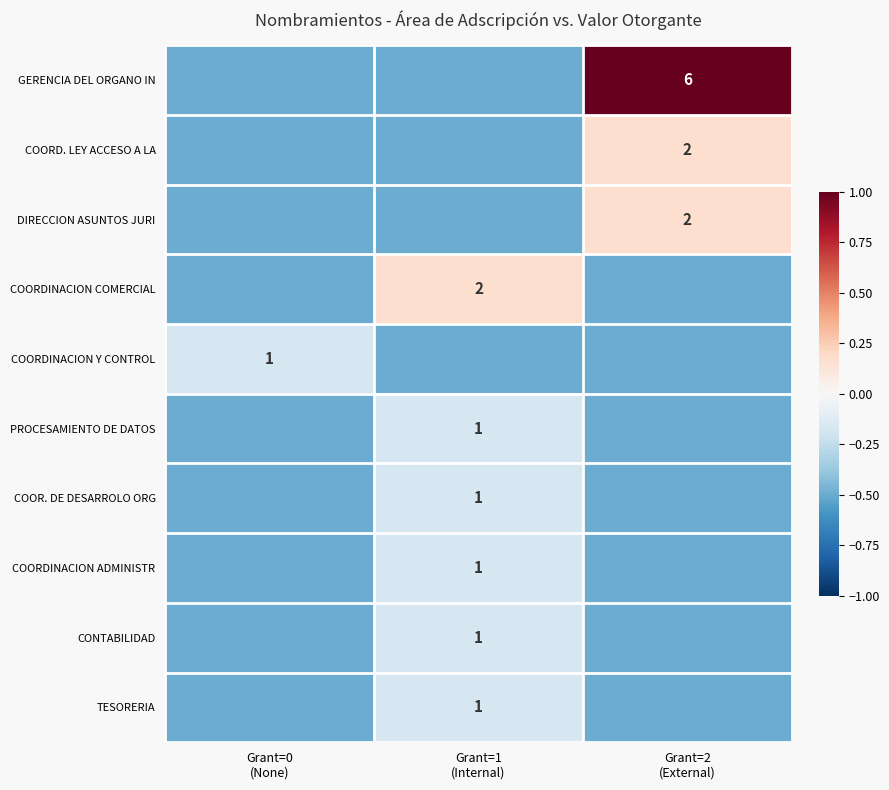

True or false: DIRECCION ASUNTOS JURI has a value of -0.5 at Grant=1 (Internal).

True